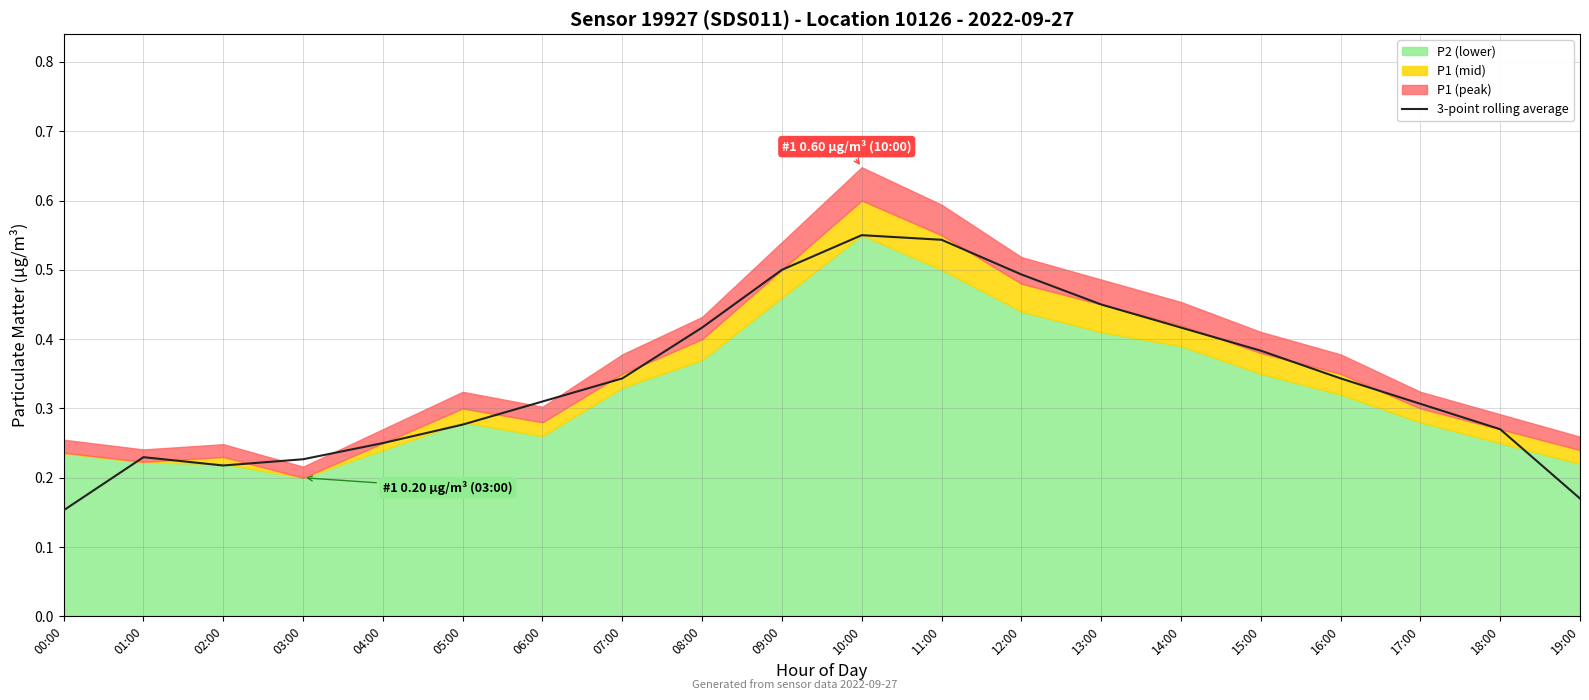

What is the maximum value shown in the chart?

0.6